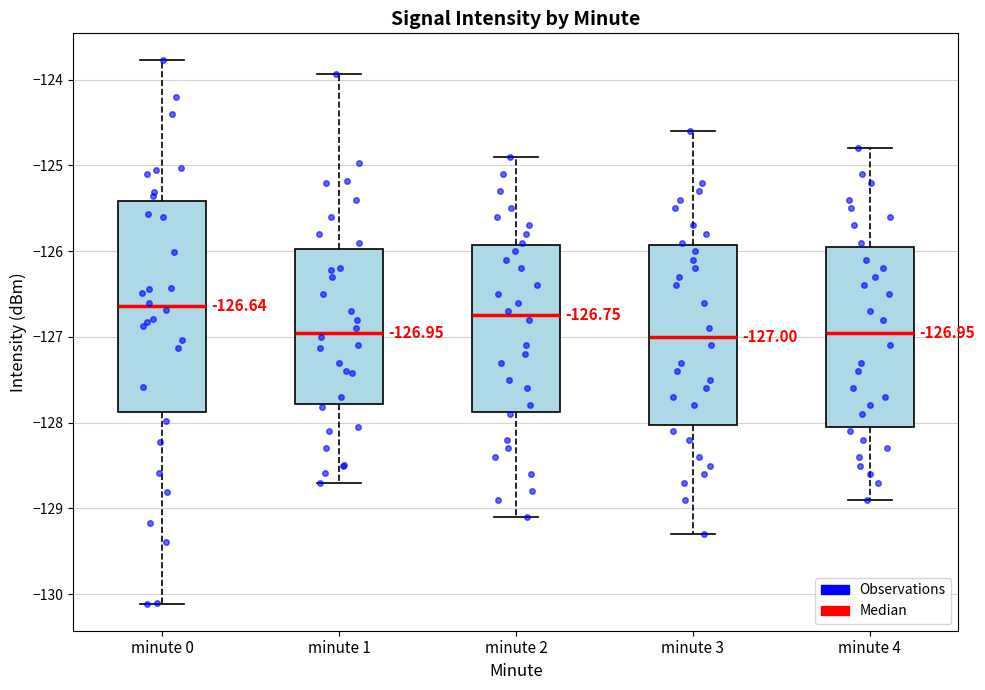

Which box is the tallest, from its lower edge to its upper edge?

minute 0